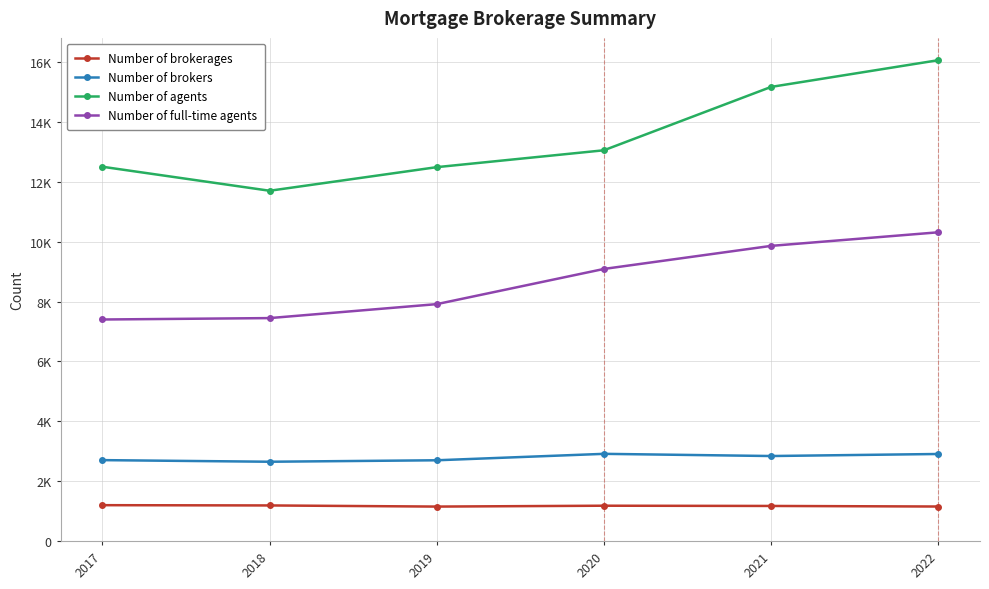

Is this an area chart (filled region under the line)?

No